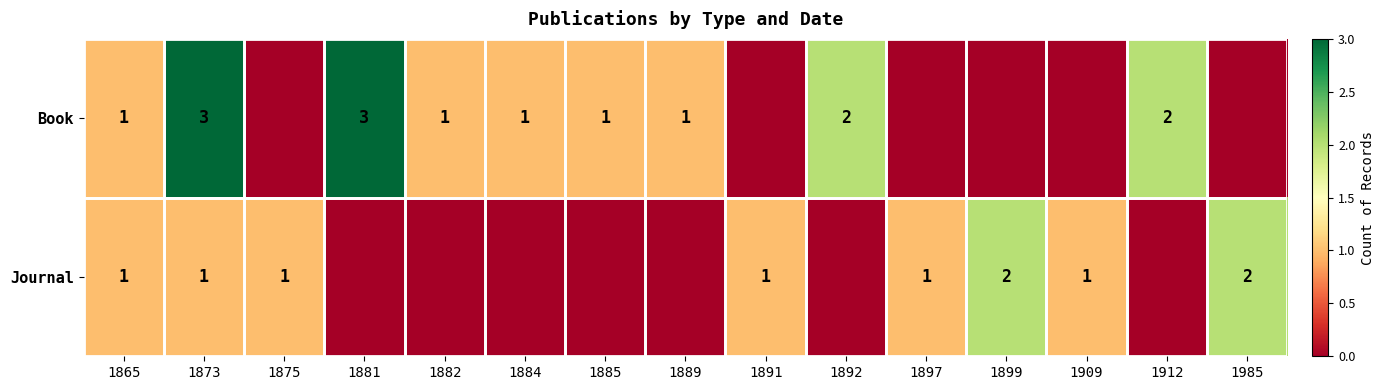

The value of Journal at 1875 is 2. True or false?

False